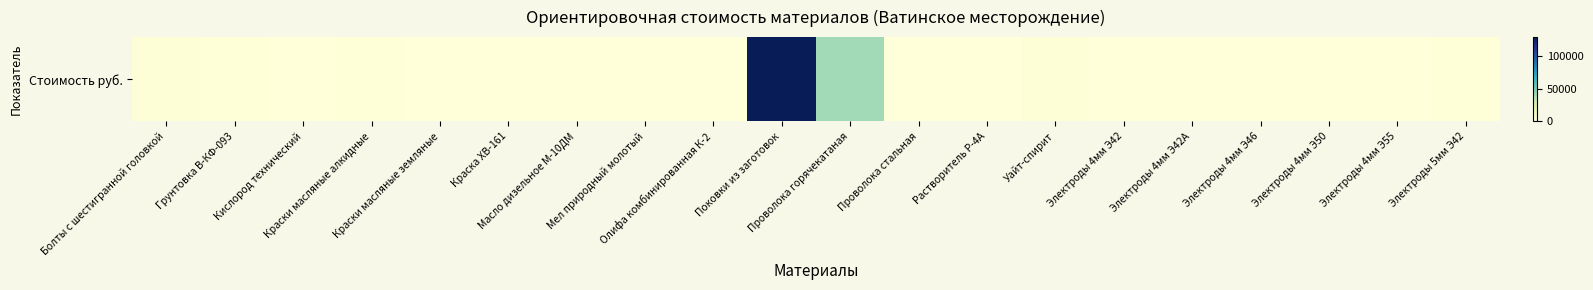

The value at Краски масляные земляные is 5. True or false?

True